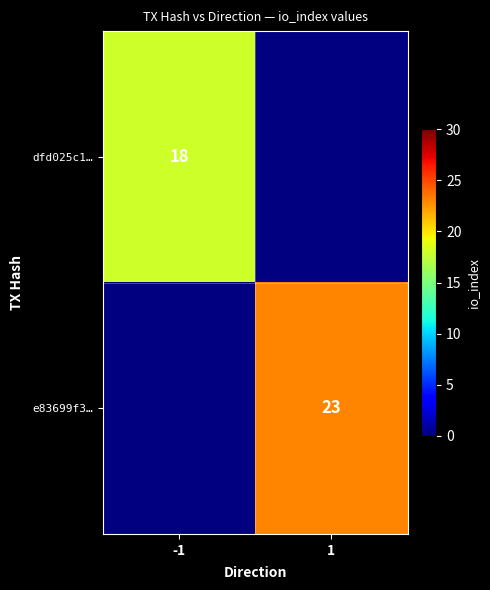

The value of dfd025c1… at -1 is 18. True or false?

True